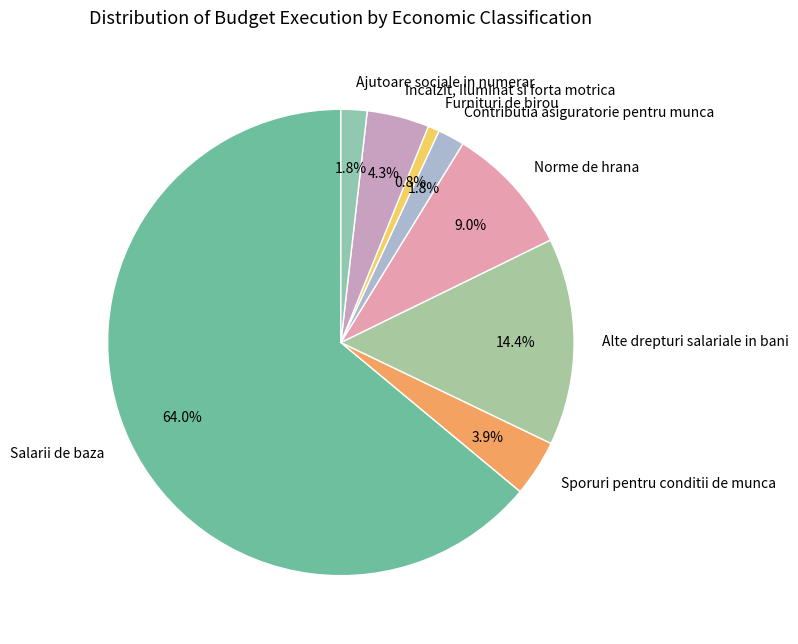

How many slices are in this pie chart?

8